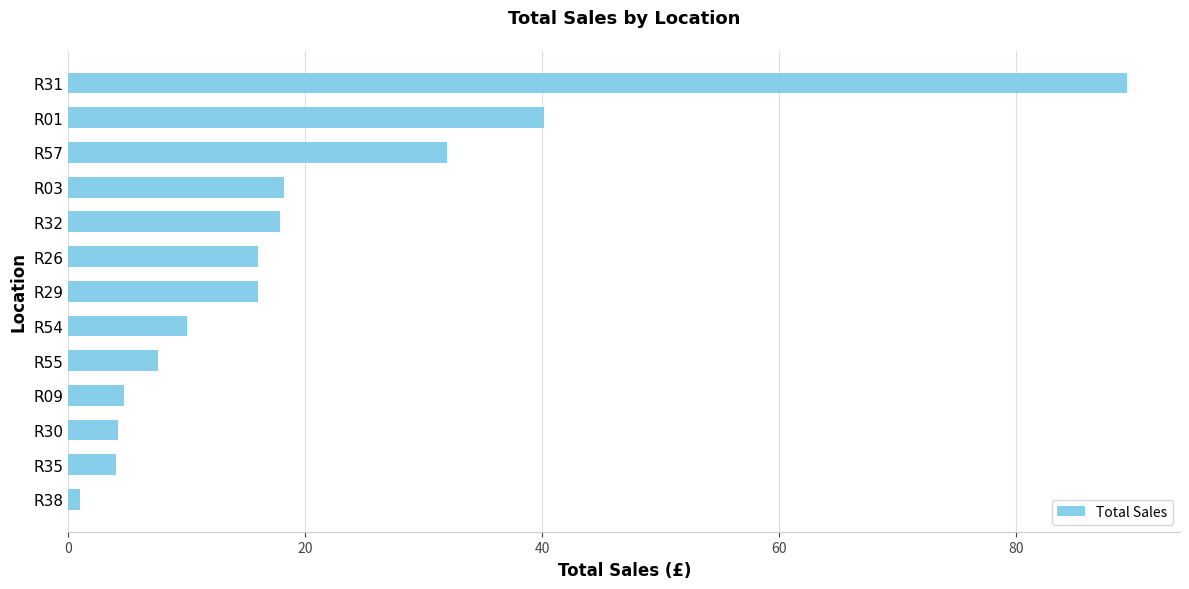

At which label is the value closest to 45?

R01